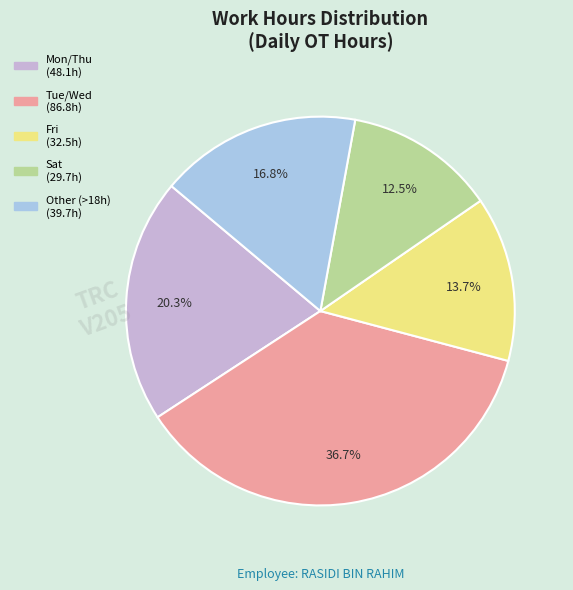

Is there any slice that represents more than half of the pie?

No